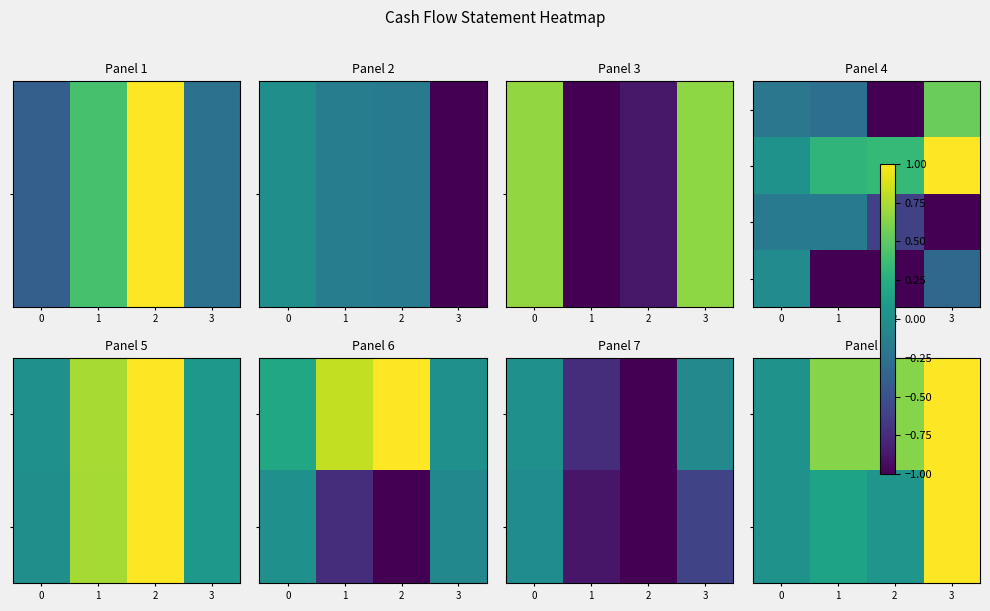

At which category is the sum across all series the highest?

3